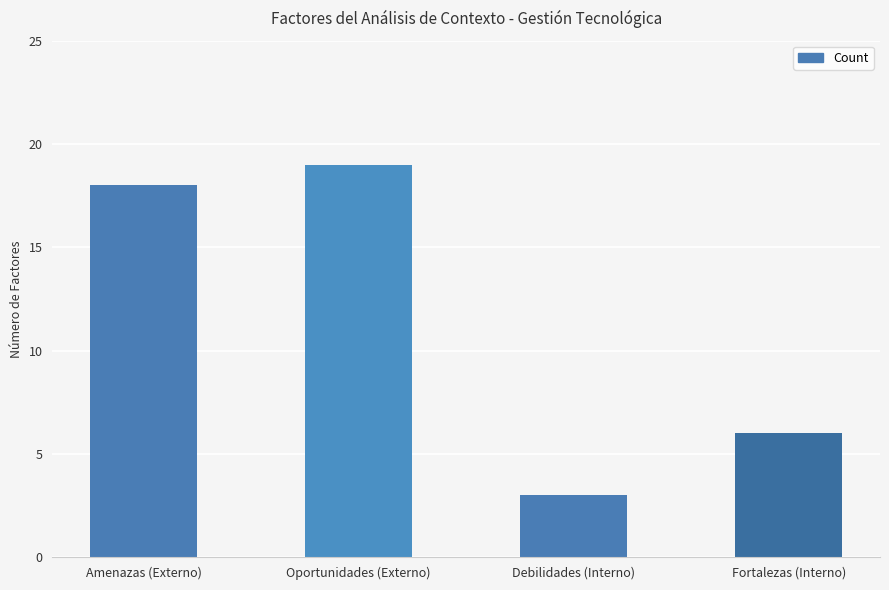

Does the chart contain any negative values?

No